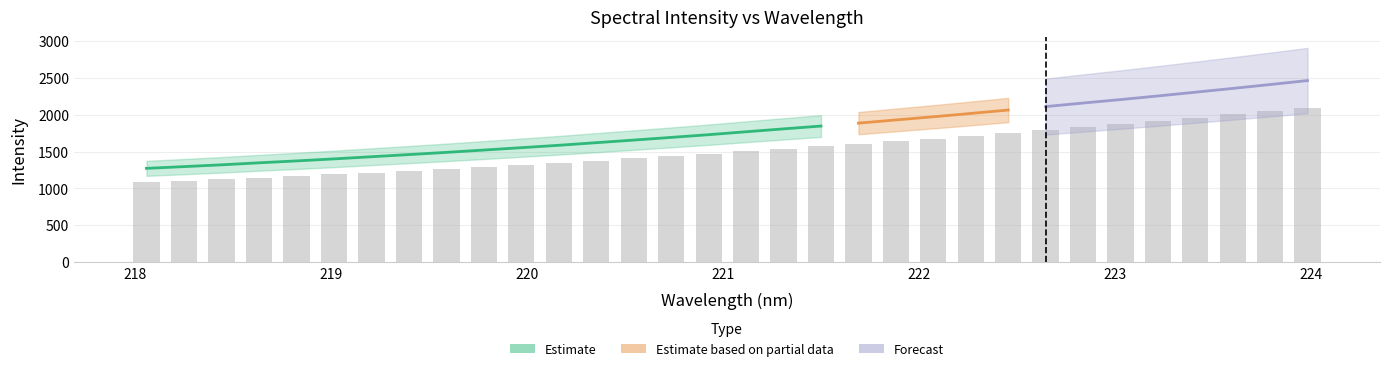

What is the label of the 23rd bar from the left?

222.263